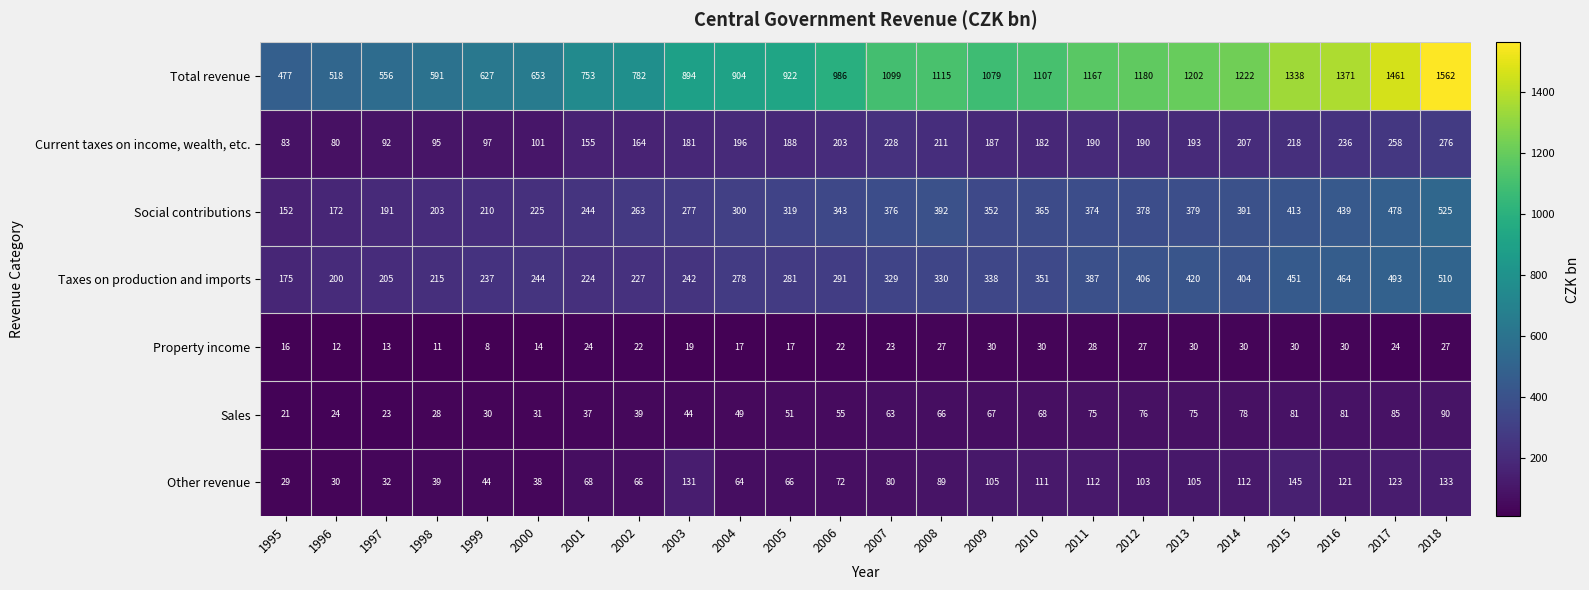

What is the difference between the highest and lowest values at 2005?

905